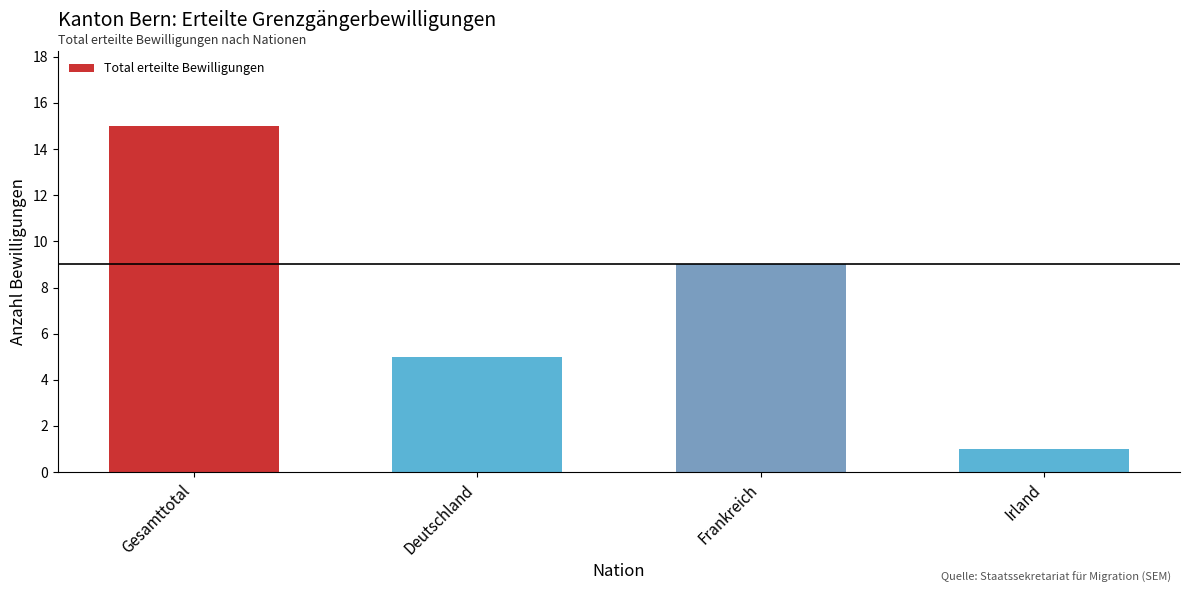

List the labels in order of value, smallest first.

Irland, Deutschland, Frankreich, Gesamttotal